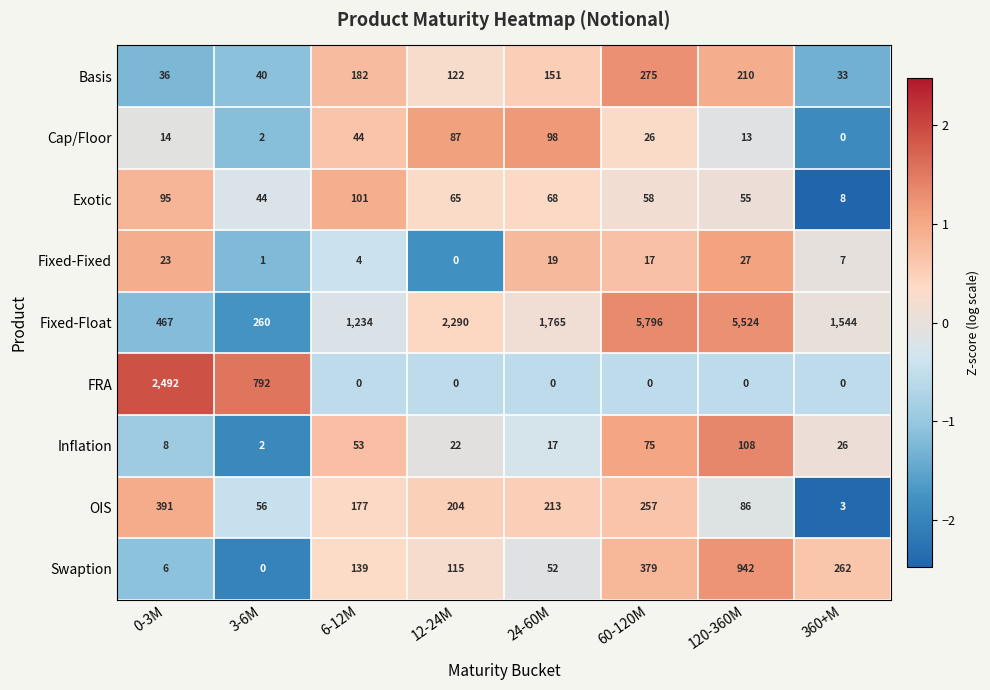

What is the total value across all series at 24-60M?

2383